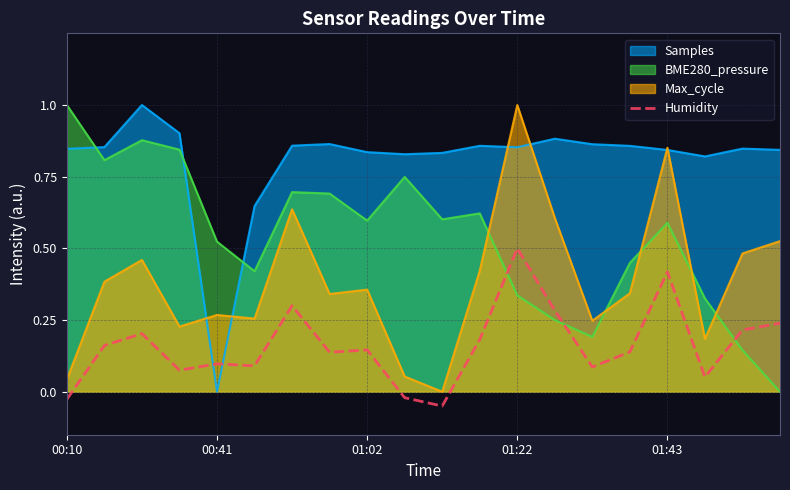

Which series has the largest total across all categories?

Samples